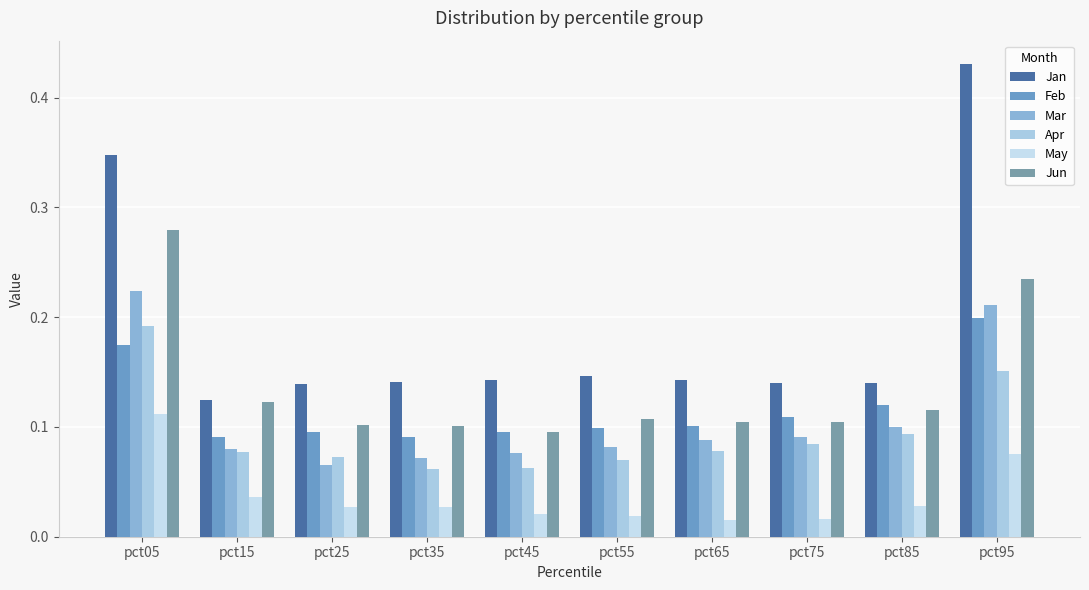

Is it true that May equals 0.1 at pct05?

True